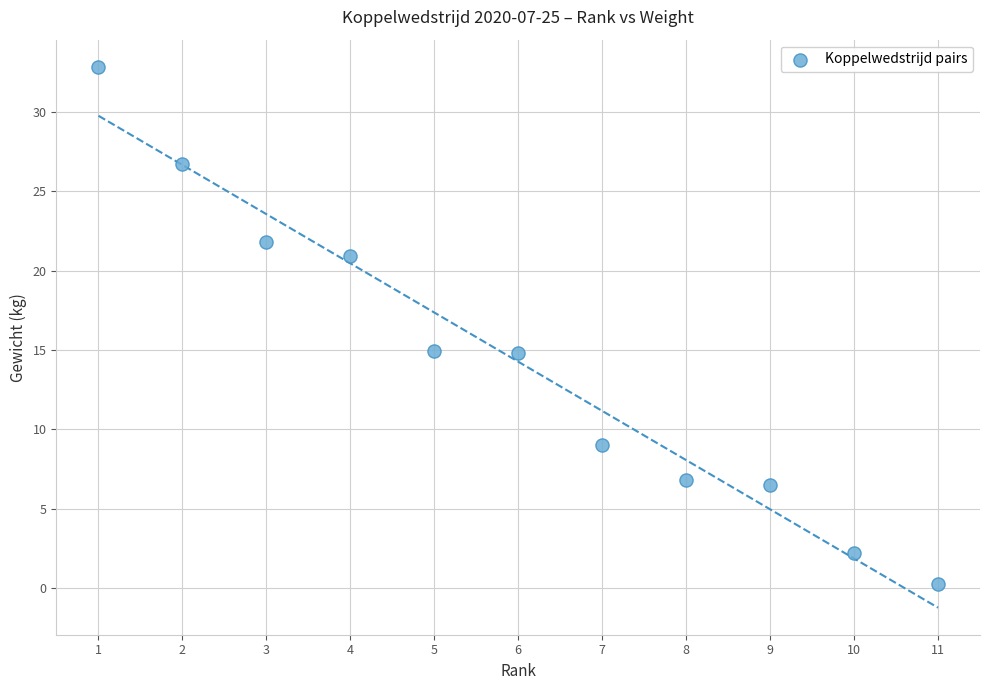

What is the average Y value?

14.3